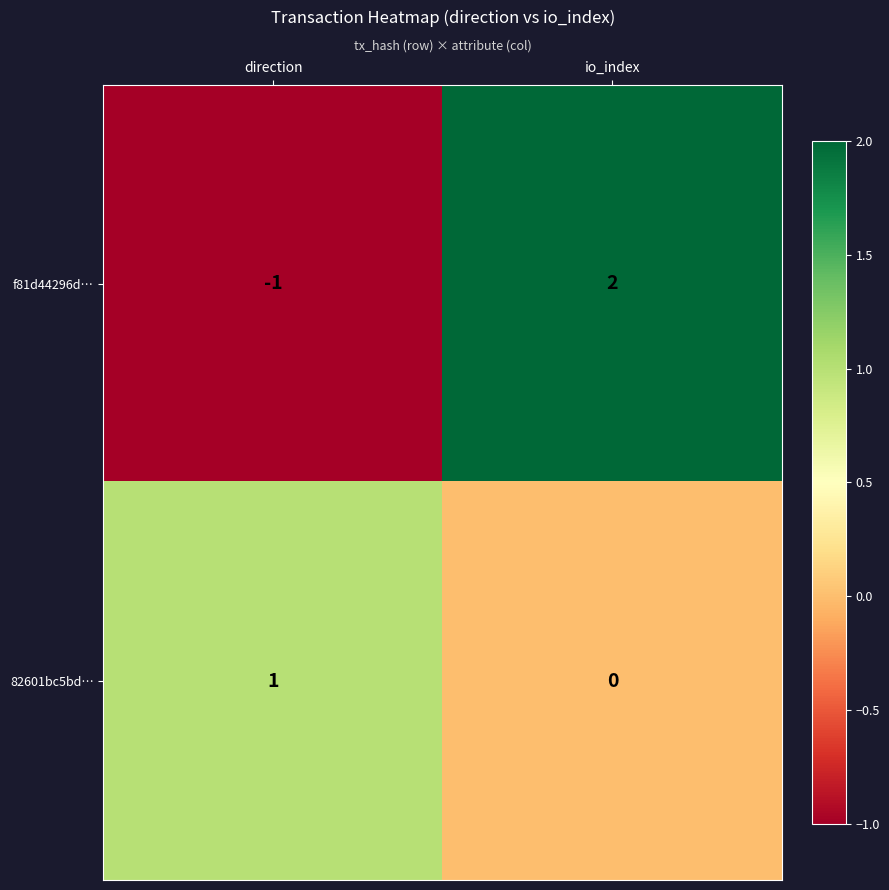

Reading left to right, extract all data points from this chart.

f81d44296d…: direction=-1	io_index=2
82601bc5bd…: direction=1	io_index=0